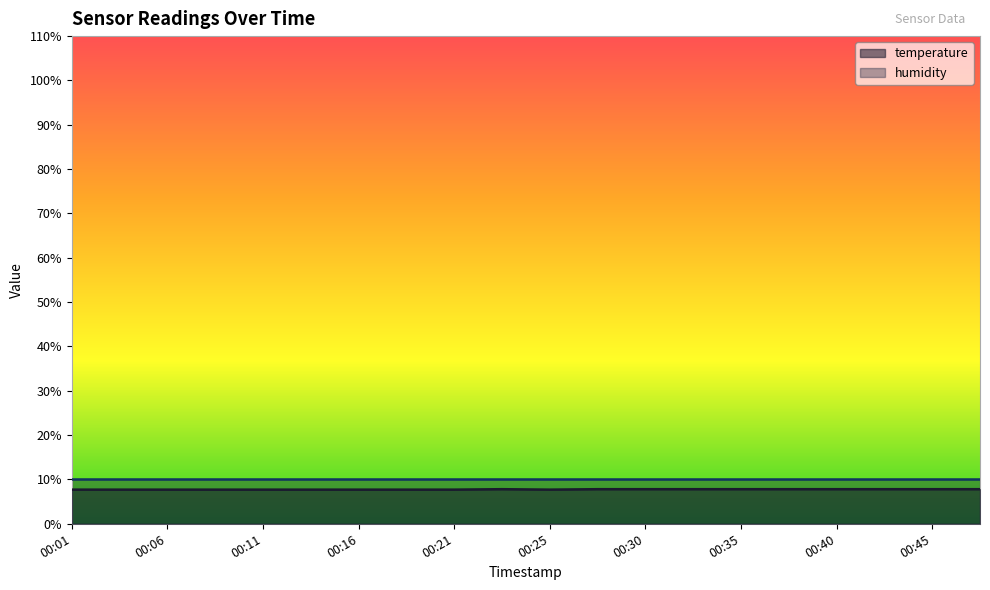

How many points are lower than both their immediate neighbors (excluding endpoints)?

1